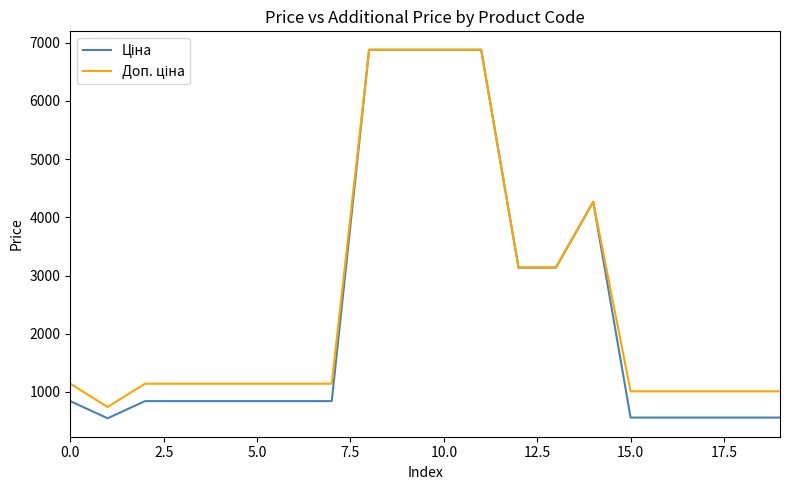

What is the smallest value displayed?

547.8